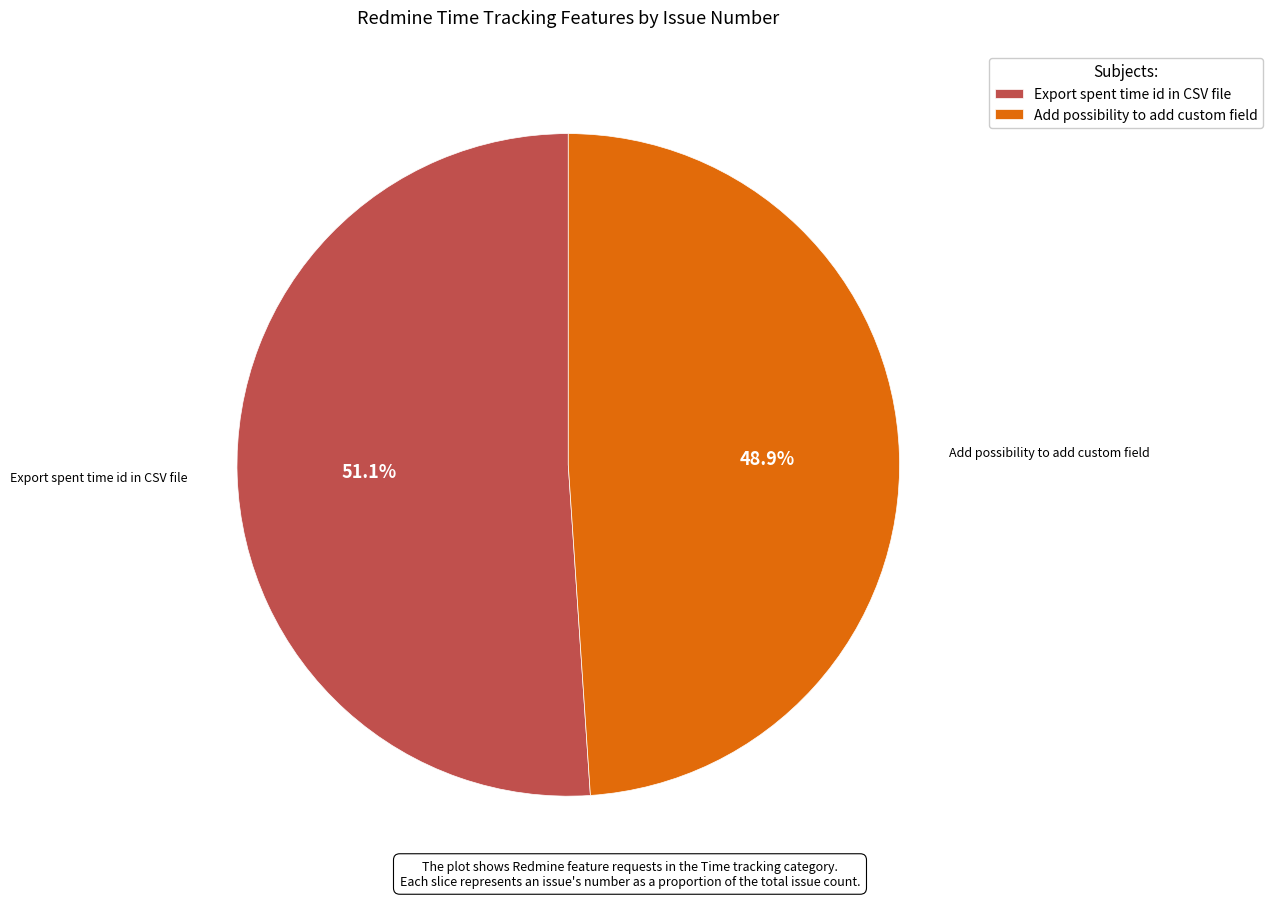

To the nearest percent, what portion does Add possibility to add custom field represent?

49%